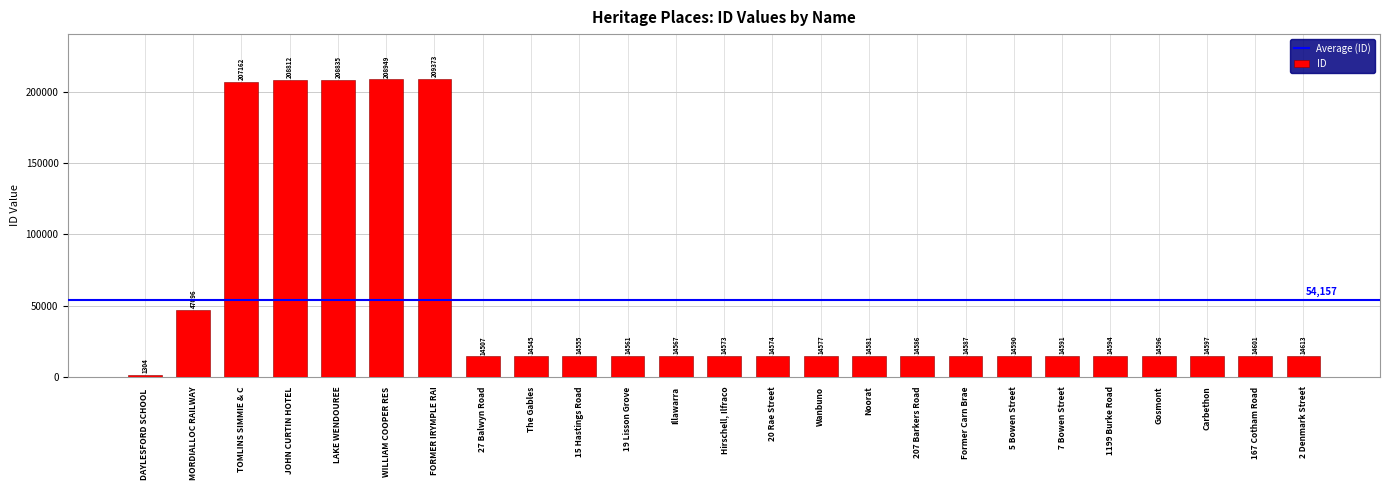

Approximately how many times larger is the value at 5 Bowen Street compared to MORDIALLOC RAILWAY?

0.3